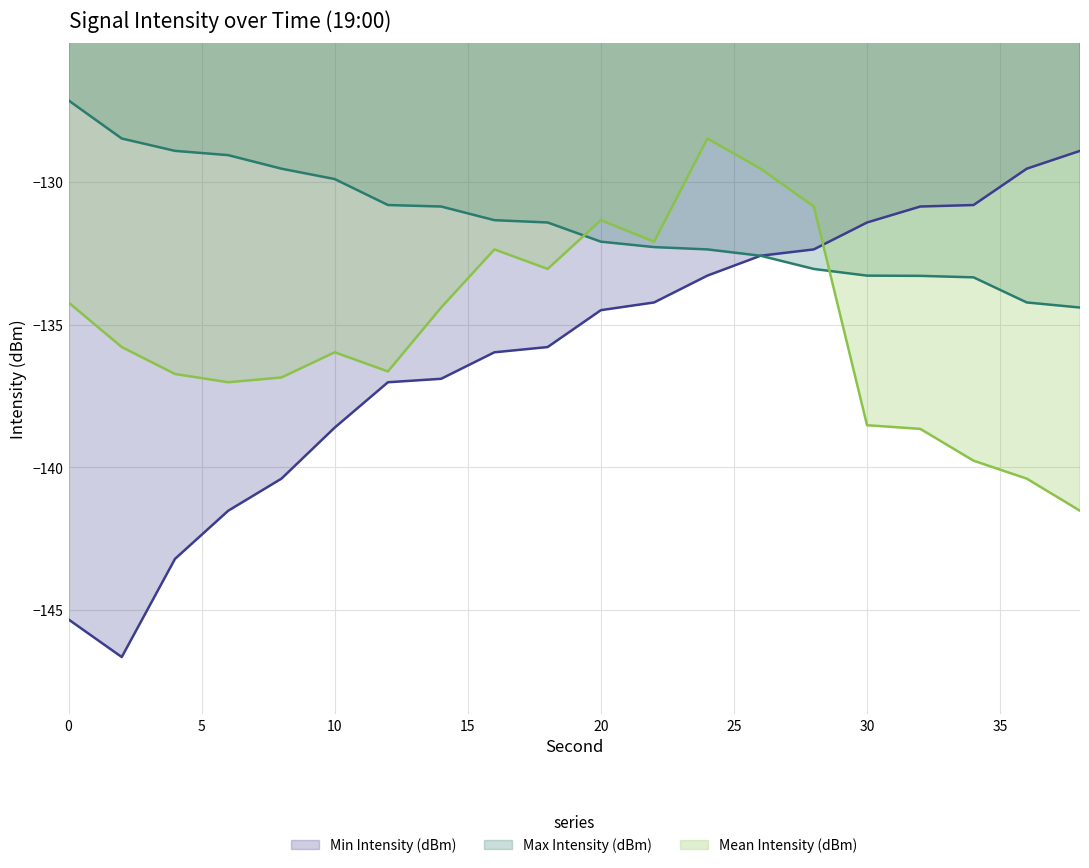

Rank the series by their average value, from lowest to highest.

Min Intensity (dBm), Mean Intensity (dBm), Max Intensity (dBm)